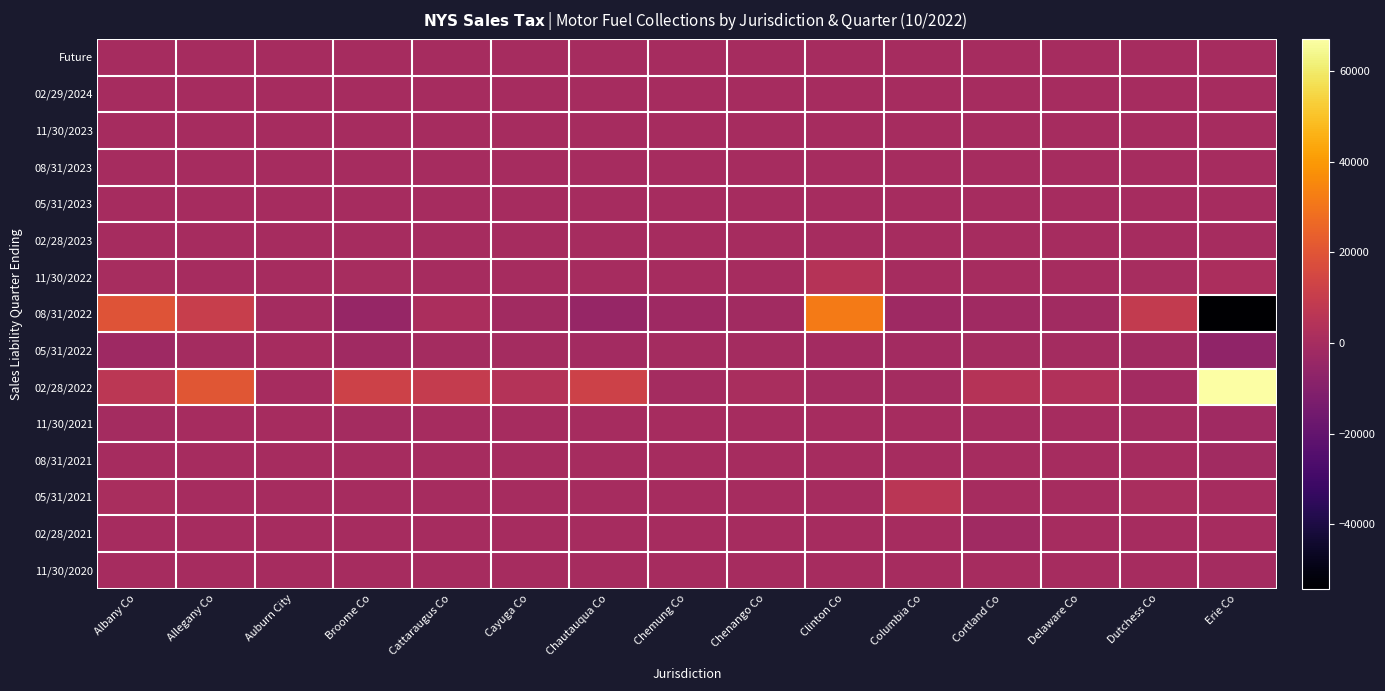

How many series are shown in this chart?

15